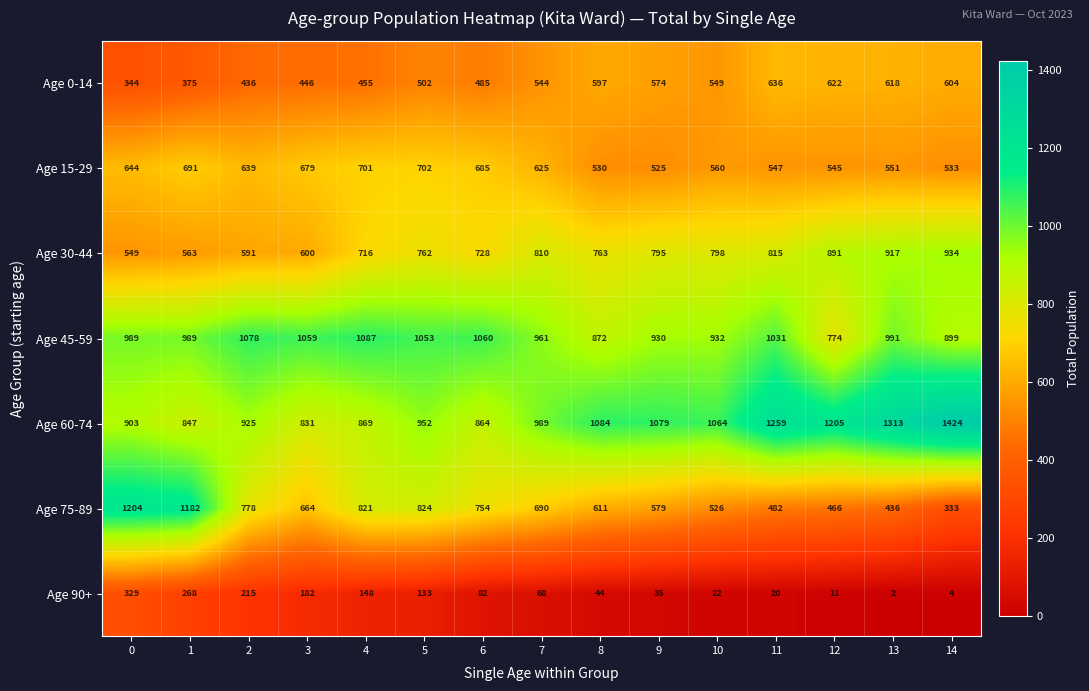

What is the total value across all series at 4?

4797